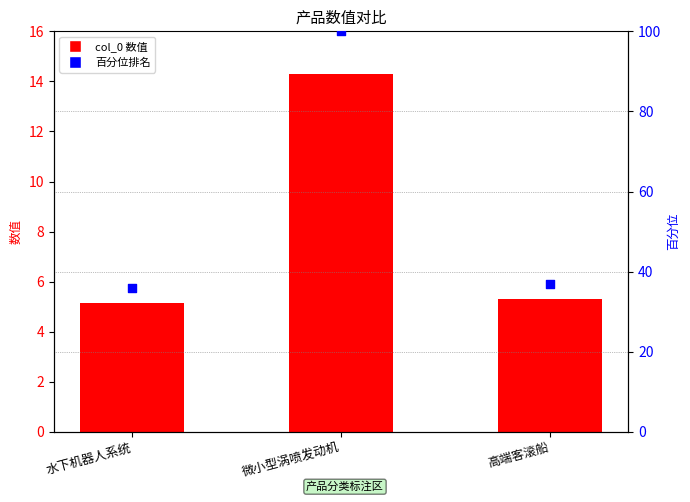

Which series has the largest total across all categories?

百分位排名